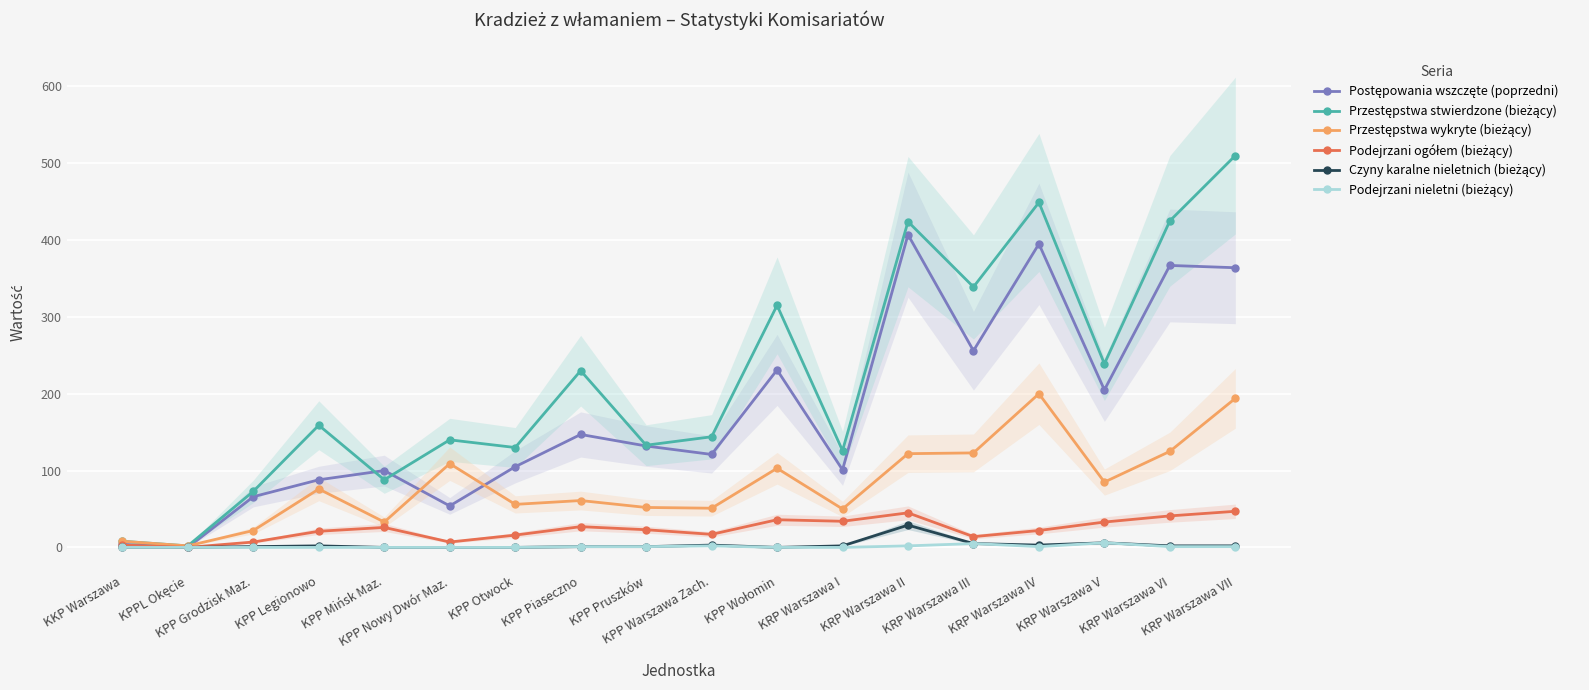

What are all the series names shown in the legend?

Postępowania wszczęte (poprzedni), Przestępstwa stwierdzone (bieżący), Przestępstwa wykryte (bieżący), Podejrzani ogółem (bieżący), Czyny karalne nieletnich (bieżący), Podejrzani nieletni (bieżący)